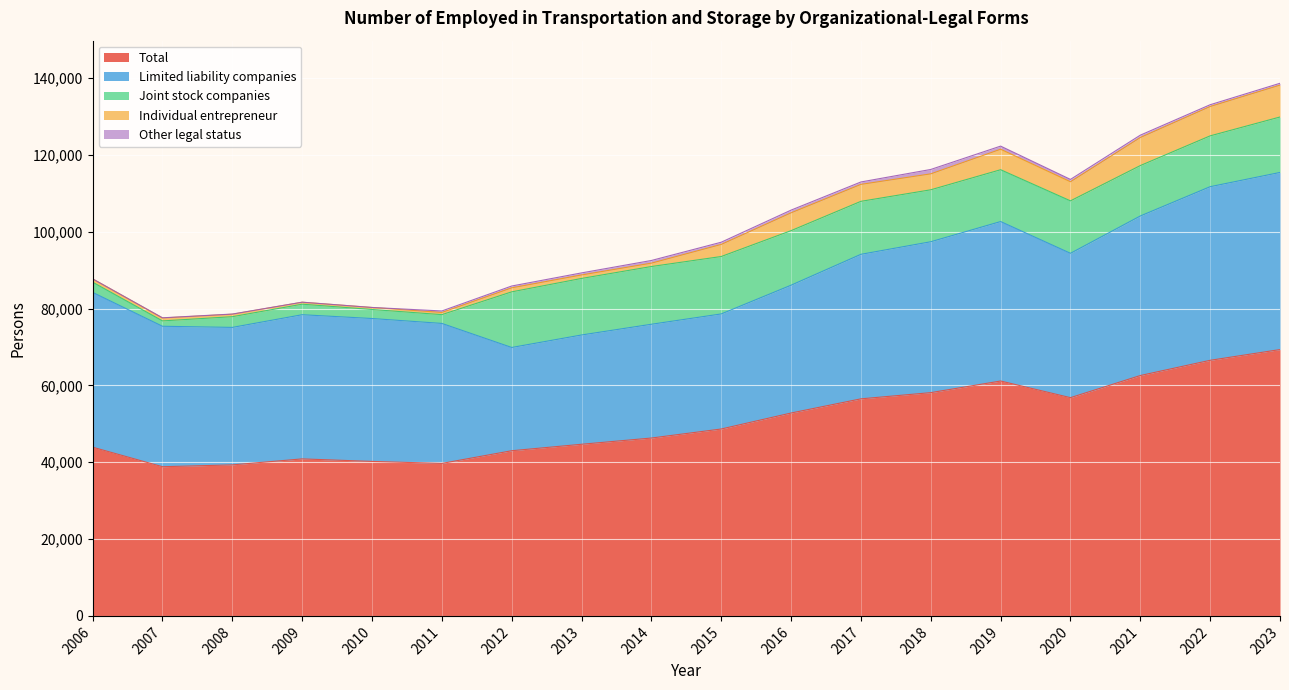

What is the total value across all series at 2011?

79399.8